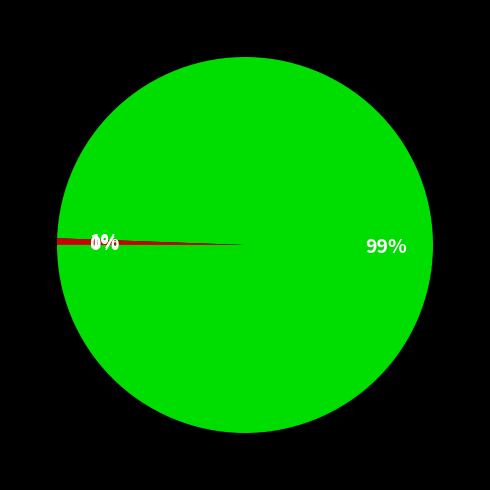

To the nearest percent, what is the average slice percentage?

33%